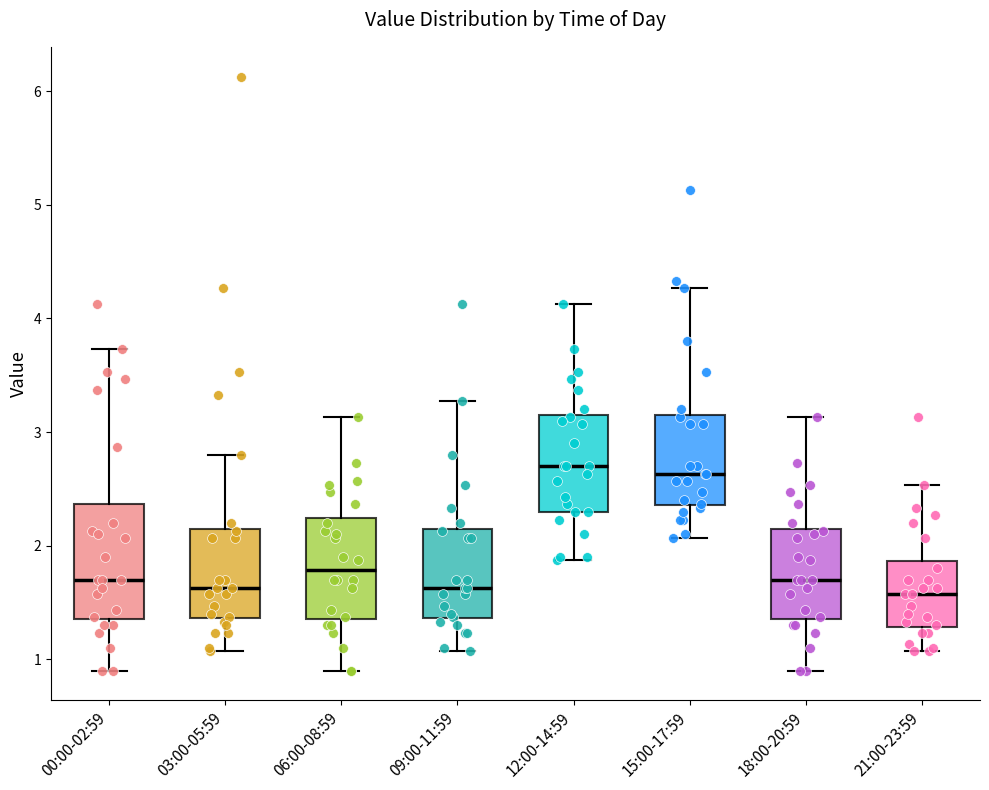

Reading left to right, read every box against the y-axis: the position of its median line, the range the box covers, and the ends of its whiskers. The values are not printed on the chart, so give them approximately, as read against the axis.

00:00-02:59: median 1.7, box 1.4 to 2.4, whiskers 0.9 to 3.7
03:00-05:59: median 1.6, box 1.4 to 2.1, whiskers 1.1 to 2.8
06:00-08:59: median 1.8, box 1.4 to 2.2, whiskers 0.9 to 3.1
09:00-11:59: median 1.6, box 1.4 to 2.1, whiskers 1.1 to 3.3
12:00-14:59: median 2.7, box 2.3 to 3.1, whiskers 1.9 to 4.1
15:00-17:59: median 2.6, box 2.4 to 3.1, whiskers 2.1 to 4.3
18:00-20:59: median 1.7, box 1.4 to 2.1, whiskers 0.9 to 3.1
21:00-23:59: median 1.6, box 1.3 to 1.9, whiskers 1.1 to 2.5